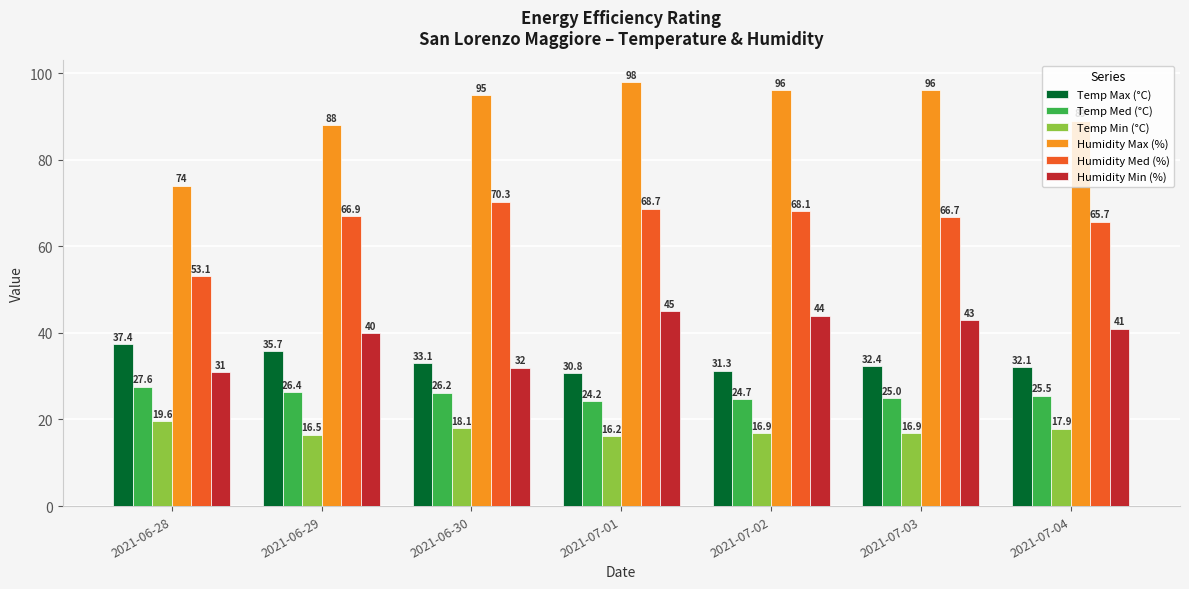

List the series in order of their peak value, lowest first.

Temp Min (°C), Temp Med (°C), Temp Max (°C), Humidity Min (%), Humidity Med (%), Humidity Max (%)